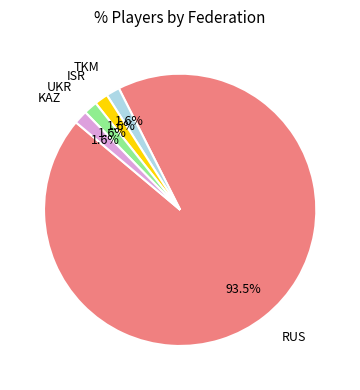

To the nearest percent, what is the difference between the largest and smallest slice percentages?

92%